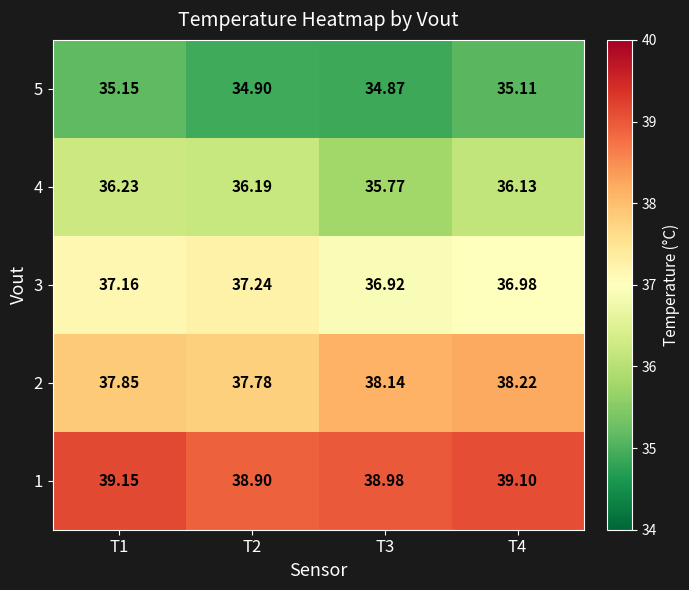

Is the value of 5 at T3 greater than the value of 2 at T2?

No